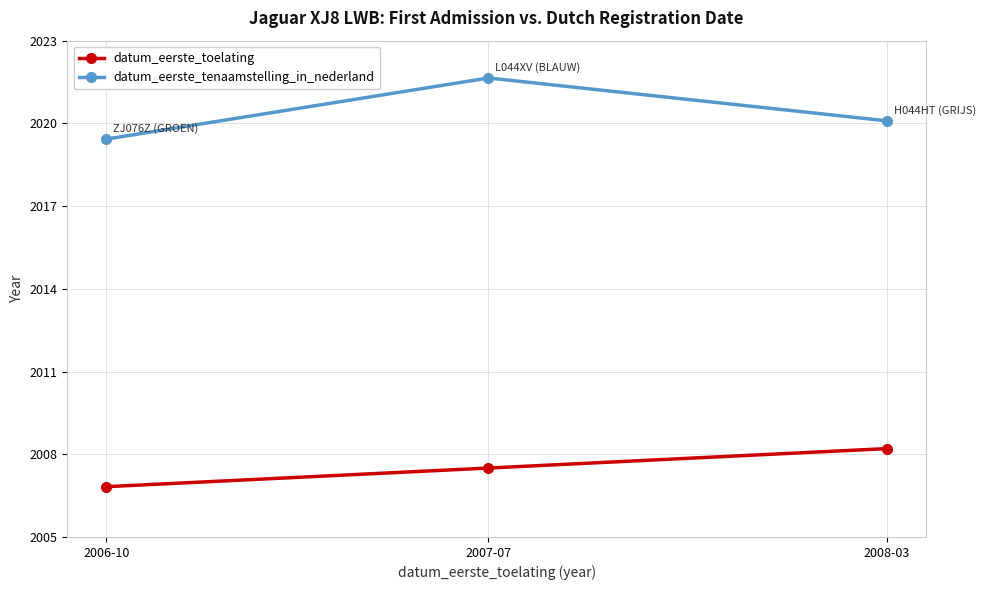

Reading left to right, transcribe all the data shown in this chart.

datum_eerste_toelating: 2006-10=2006.8	2007-07=2007.5	2008-03=2008.2
datum_eerste_tenaamstelling_in_nederland: 2006-10=2019.4	2007-07=2021.6	2008-03=2020.1